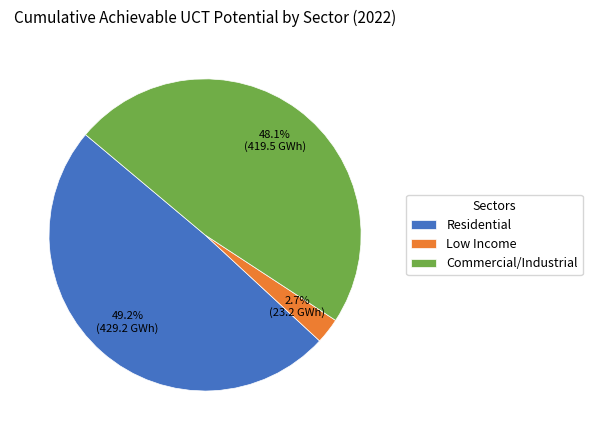

Is it true that Residential is 42% of the pie?

False